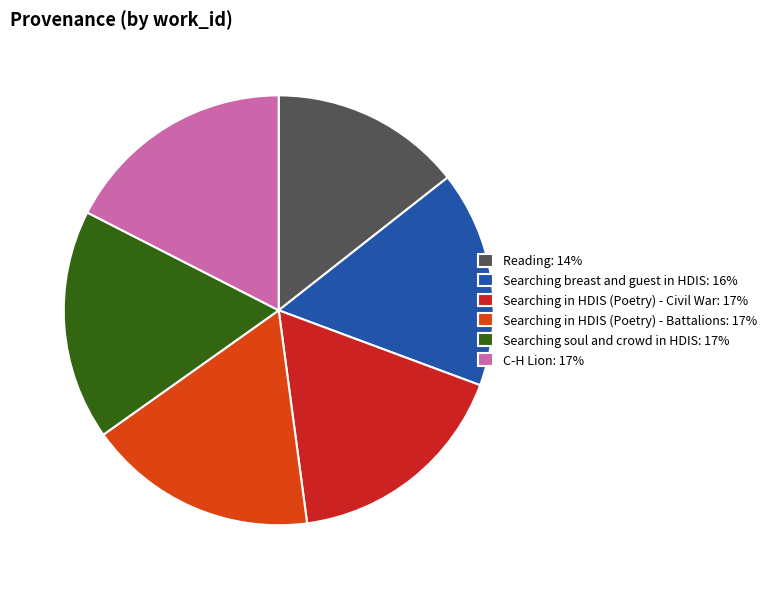

Is the sum of Reading: 14% and Searching soul and crowd in HDIS: 17% greater than half?

No